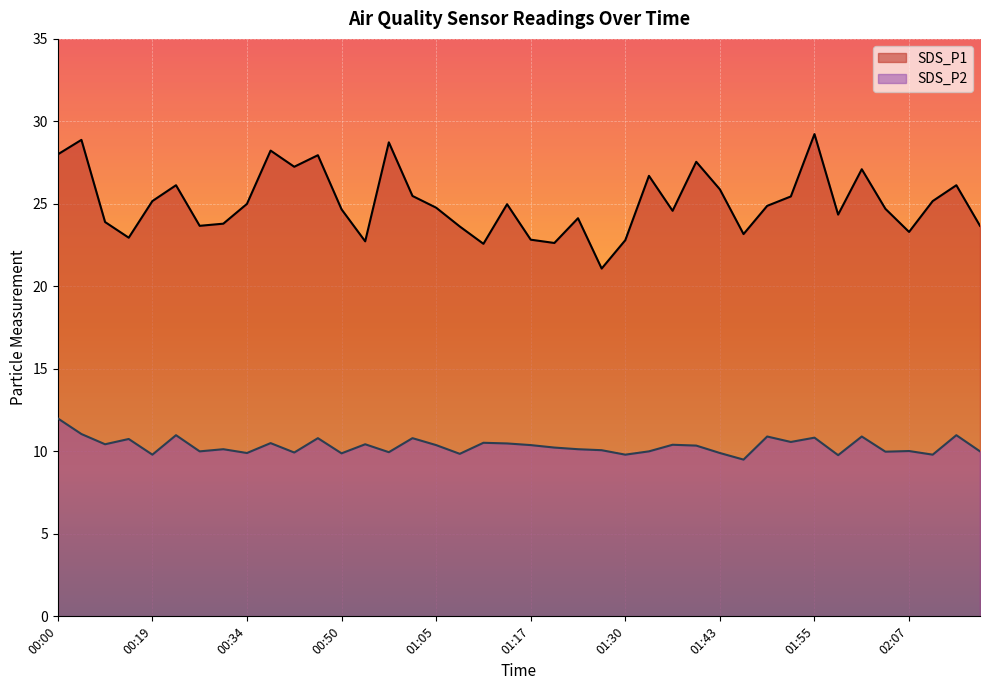

What is the average value of the SDS_P2 series?

10.3